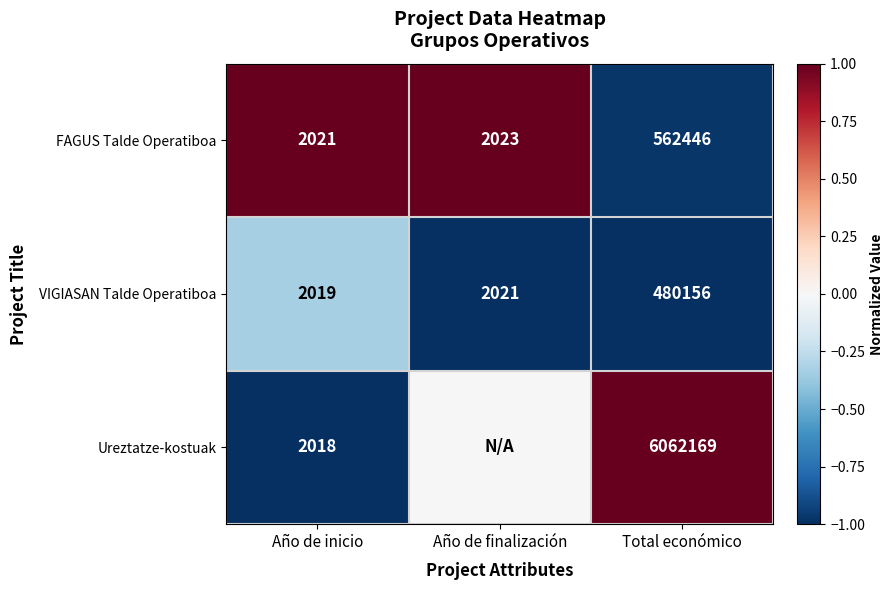

What is the total value across all series at Total económico?

7104771